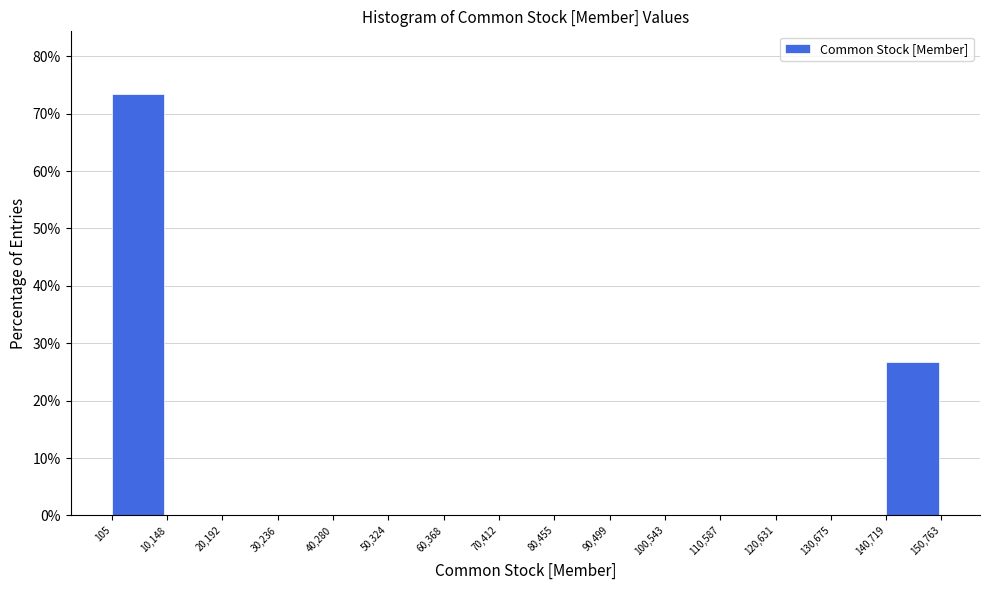

Reading left to right, transcribe this chart: for each bar, give the range it covers on the x-axis and its height. The values are not printed on the chart, so give them approximately, as read against the axis.

105 to 10,148: 73
10,148 to 20,192: 0
20,192 to 30,236: 0
30,236 to 40,280: 0
40,280 to 50,324: 0
50,324 to 60,368: 0
60,368 to 70,412: 0
70,412 to 80,455: 0
80,455 to 90,499: 0
90,499 to 100,543: 0
100,543 to 110,587: 0
110,587 to 120,631: 0
120,631 to 130,675: 0
130,675 to 140,719: 0
140,719 to 150,763: 27